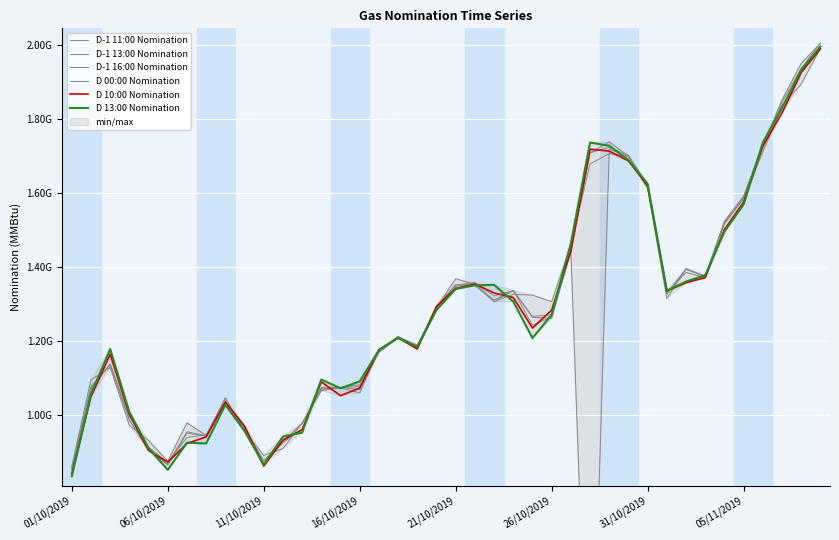

Rank the categories by D 10:00 Nomination value from highest to lowest.

39, 38, 37, 36, 27, 28, 29, 30, 35, 34, 26, 33, 32, 21, 20, 31, 22, 23, 19, 25, 24, 17, 18, 16, 11/10/2019, 13, 15, 14, 06/10/2019, 8, 16/10/2019, 9, 12, 05/11/2019, 11, 31/10/2019, 21/10/2019, 26/10/2019, 10, 01/10/2019